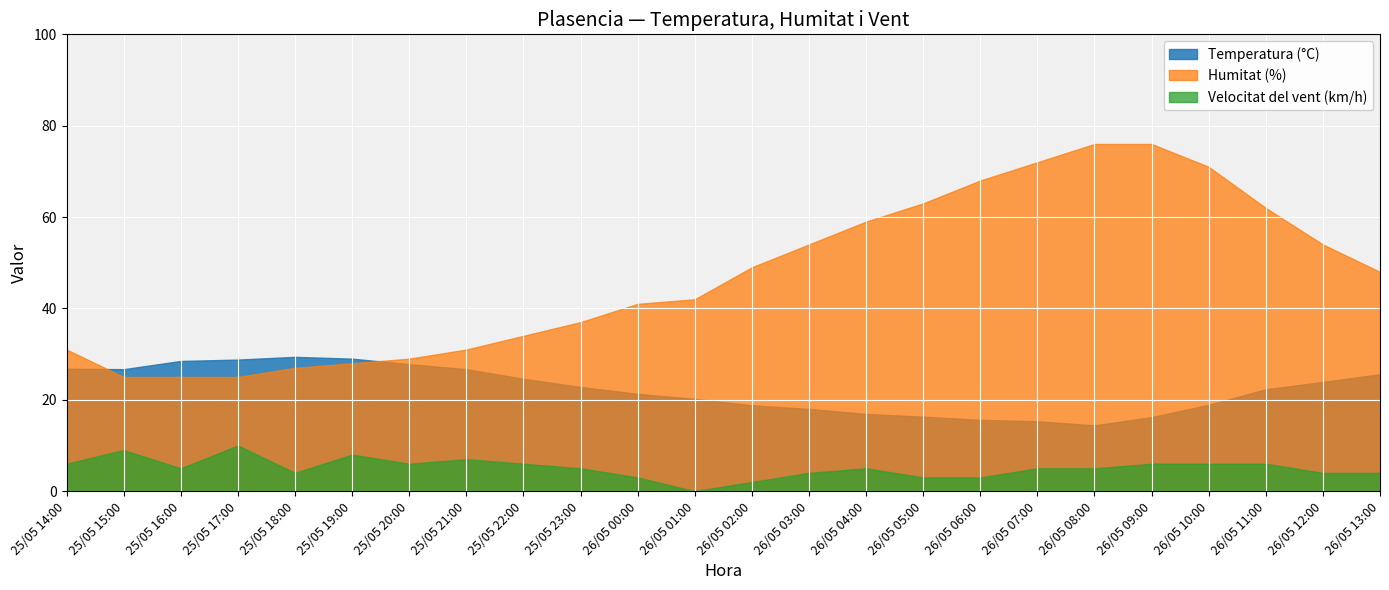

Reading left to right, transcribe all the data shown in this chart.

Temperatura (°C): 25/05 14:00=26.8	25/05 15:00=26.7	25/05 16:00=28.5	25/05 17:00=28.8	25/05 18:00=29.4	25/05 19:00=29.0	25/05 20:00=27.8	25/05 21:00=26.7	25/05 22:00=24.6	25/05 23:00=22.8	26/05 00:00=21.3	26/05 01:00=20.2	26/05 02:00=18.8	26/05 03:00=18.0	26/05 04:00=16.9	26/05 05:00=16.3	26/05 06:00=15.6	26/05 07:00=15.3	26/05 08:00=14.4	26/05 09:00=16.2	26/05 10:00=18.9	26/05 11:00=22.3	26/05 12:00=23.9	26/05 13:00=25.6
Humitat (%): 25/05 14:00=31.0	25/05 15:00=25.0	25/05 16:00=25.0	25/05 17:00=25.0	25/05 18:00=27.0	25/05 19:00=28.0	25/05 20:00=29.0	25/05 21:00=31.0	25/05 22:00=34.0	25/05 23:00=37.0	26/05 00:00=41.0	26/05 01:00=42.0	26/05 02:00=49.0	26/05 03:00=54.0	26/05 04:00=59.0	26/05 05:00=63.0	26/05 06:00=68.0	26/05 07:00=72.0	26/05 08:00=76.0	26/05 09:00=76.0	26/05 10:00=71.0	26/05 11:00=62.0	26/05 12:00=54.0	26/05 13:00=48.0
Velocitat del vent (km/h): 25/05 14:00=6.0	25/05 15:00=9.0	25/05 16:00=5.0	25/05 17:00=10.0	25/05 18:00=4.0	25/05 19:00=8.0	25/05 20:00=6.0	25/05 21:00=7.0	25/05 22:00=6.0	25/05 23:00=5.0	26/05 00:00=3.0	26/05 01:00=0.0	26/05 02:00=2.0	26/05 03:00=4.0	26/05 04:00=5.0	26/05 05:00=3.0	26/05 06:00=3.0	26/05 07:00=5.0	26/05 08:00=5.0	26/05 09:00=6.0	26/05 10:00=6.0	26/05 11:00=6.0	26/05 12:00=4.0	26/05 13:00=4.0